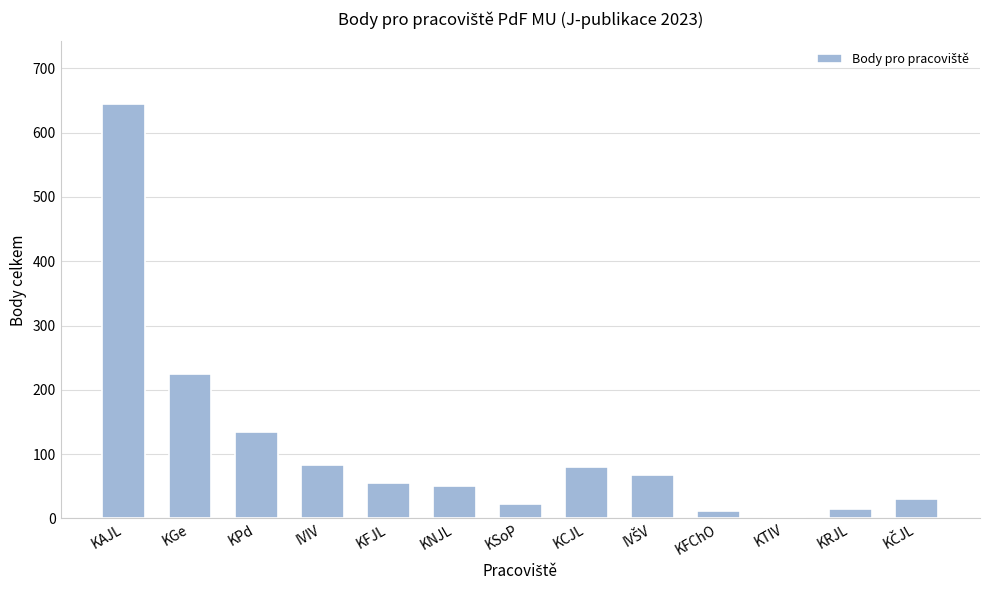

What is the change in value from KGe to KTIV?

-225.0